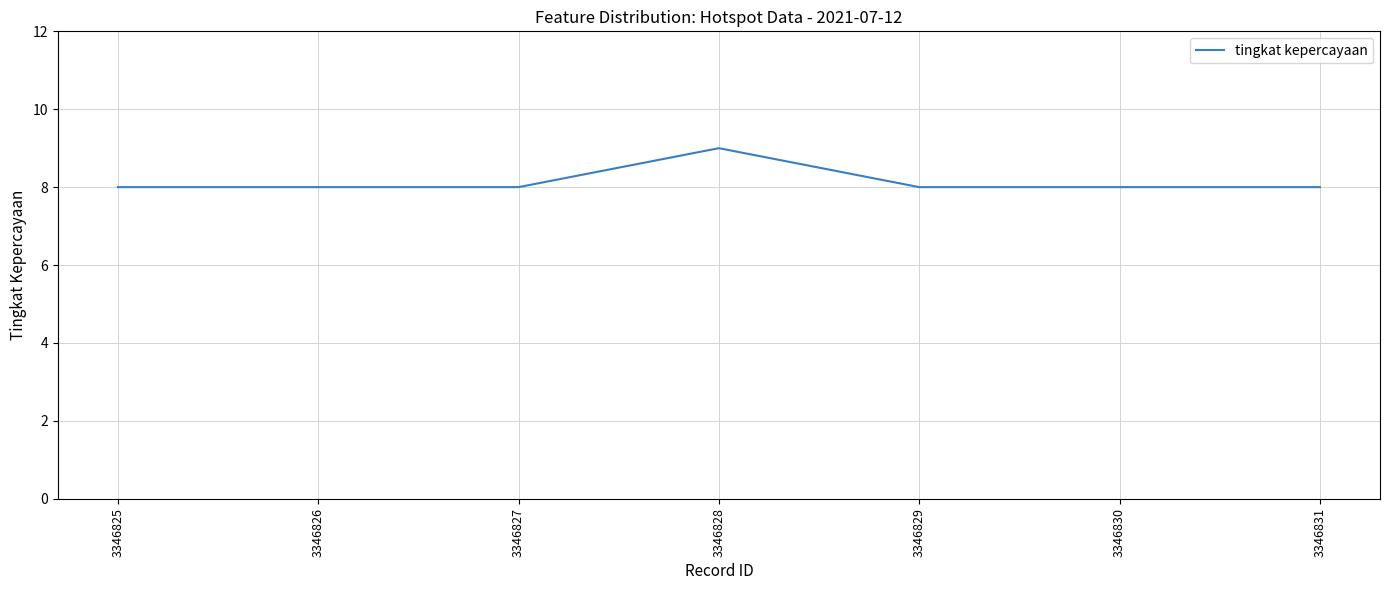

The value at 3346825 is 8. True or false?

True